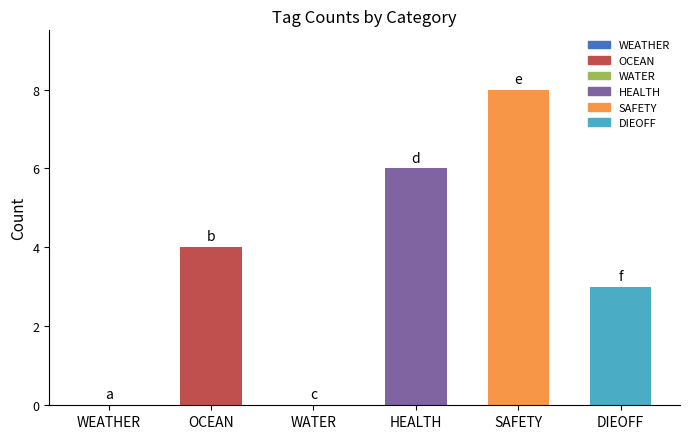

Which label corresponds to the largest value in the chart?

SAFETY